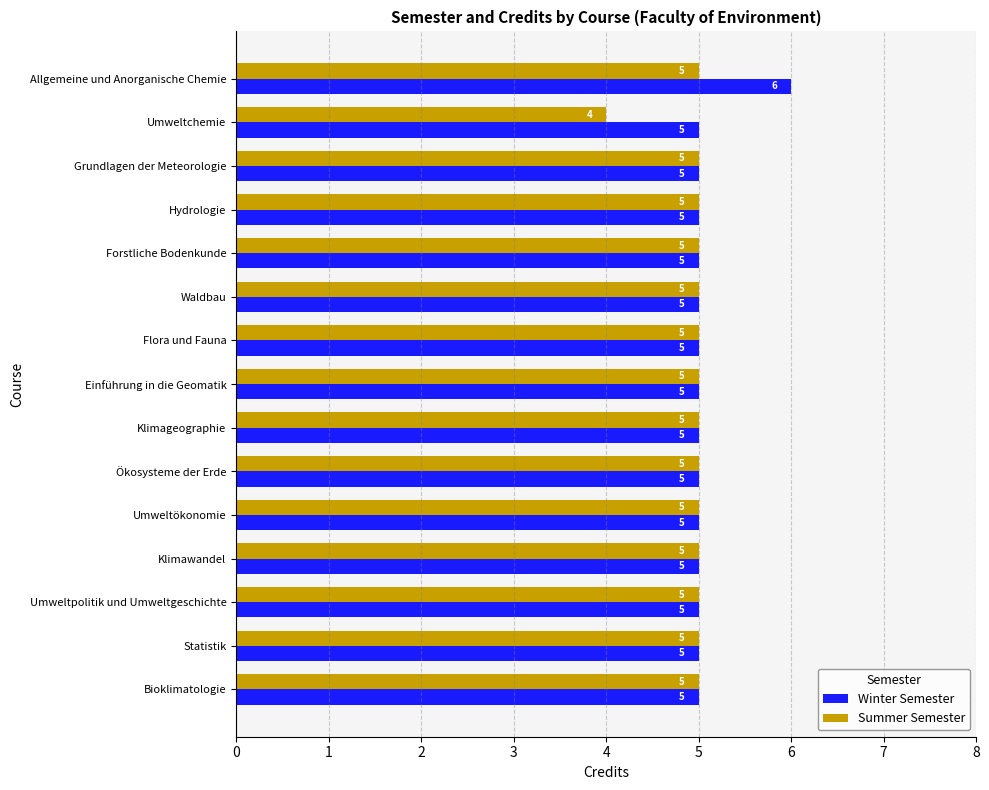

At which category is the sum across all series the highest?

Allgemeine und Anorganische Chemie